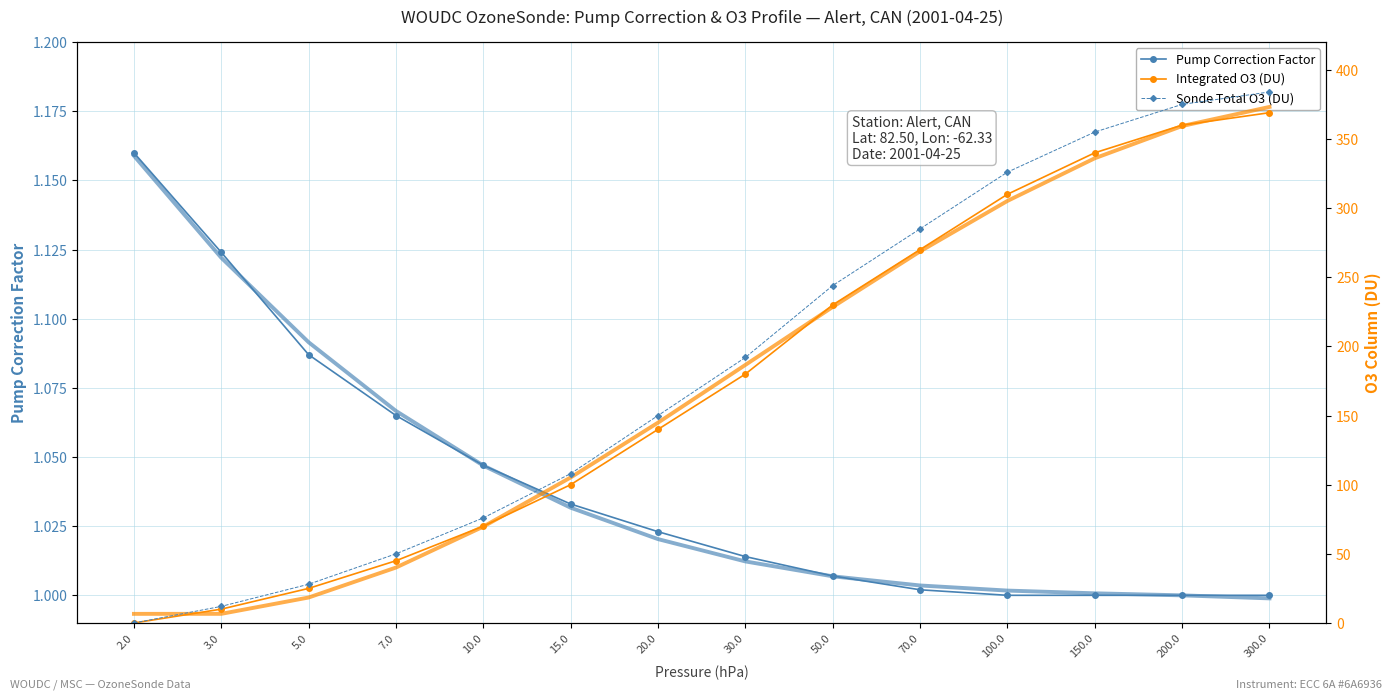

Rank the series by their maximum value, from lowest to highest.

Pump Correction Factor, Integrated O3 (DU), Sonde Total O3 (DU)